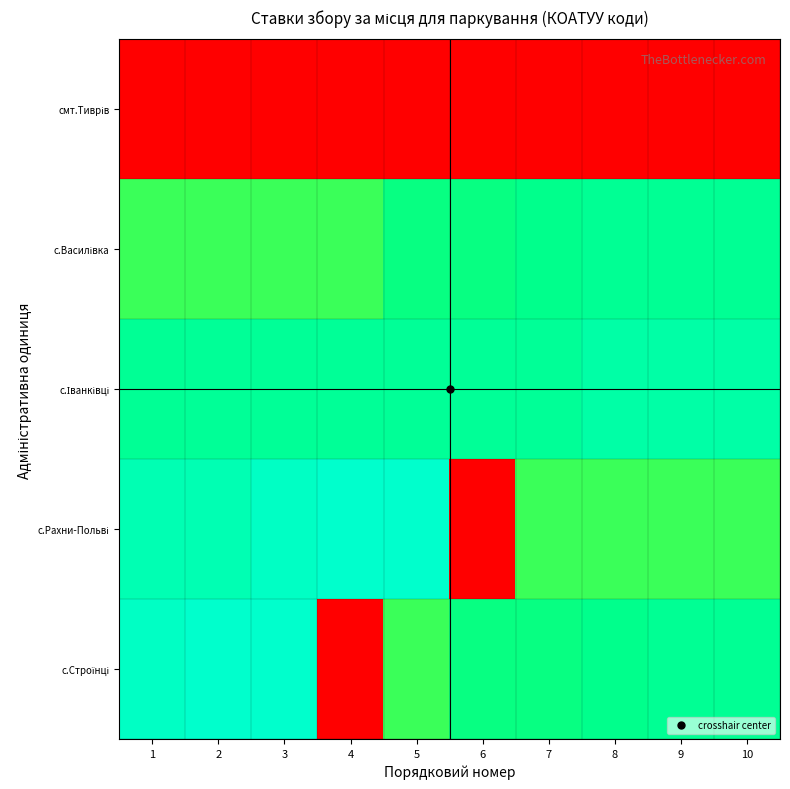

Rank the series by their maximum value, from lowest to highest.

смт.Тиврів, с.Василівка, с.Іванківці, с.Рахни-Польві, с.Строїнці